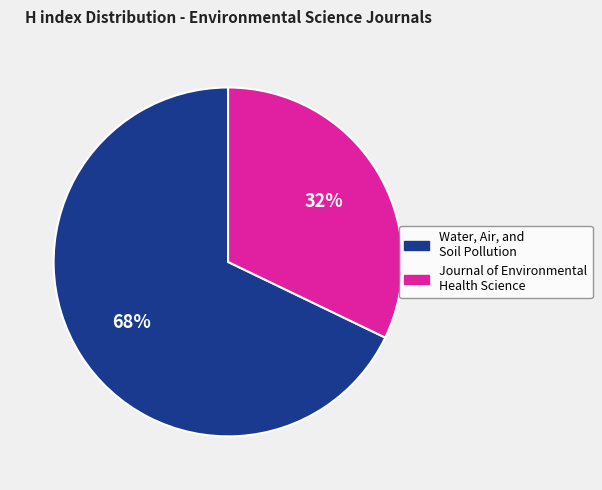

What is the ratio of the value at Journal of Environmental Health Science to the value at Water, Air, and Soil Pollution?

0.5